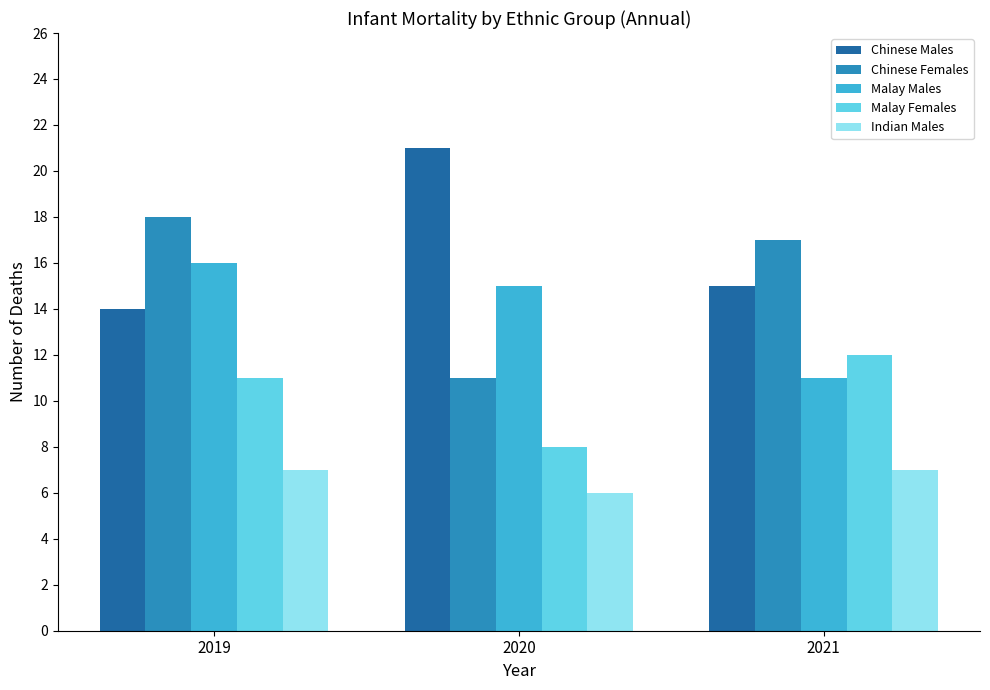

Are the bars grouped side by side (vs. stacked)?

Yes